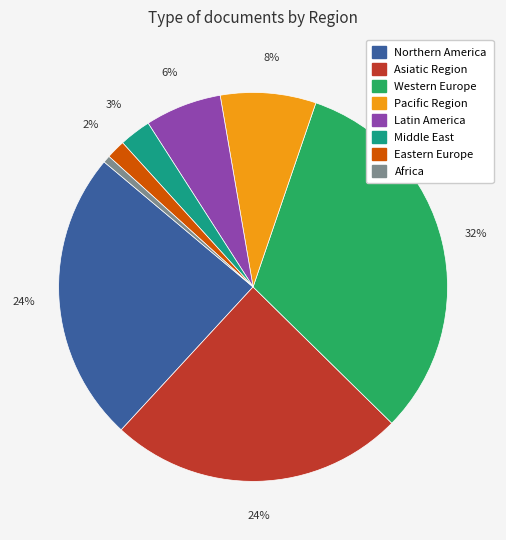

The Pacific Region slice represents 17% of the pie. True or false?

False